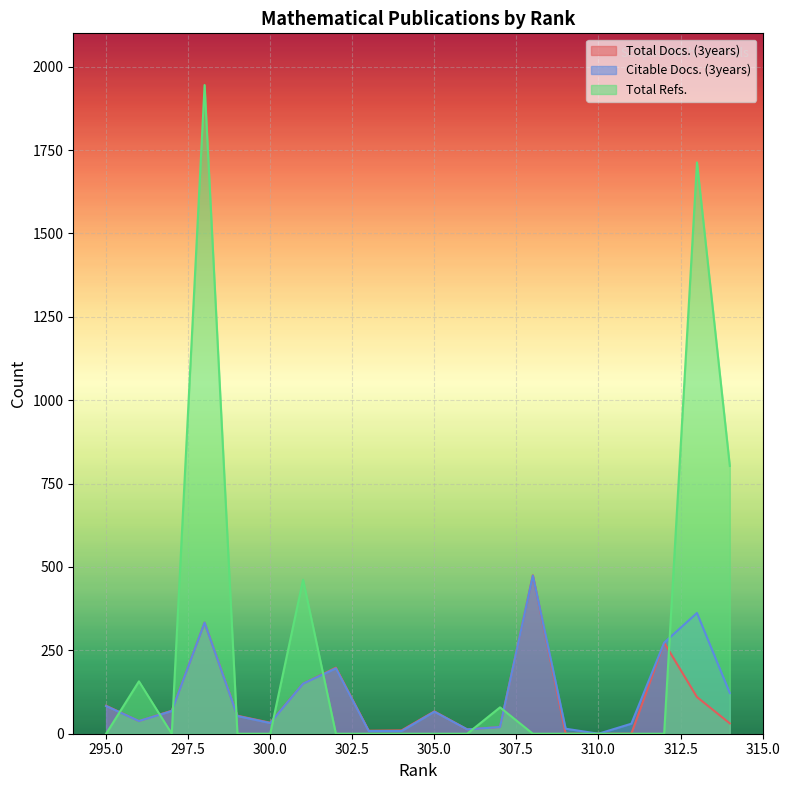

True or false: Total Refs. has a value of 770 at 310.

False